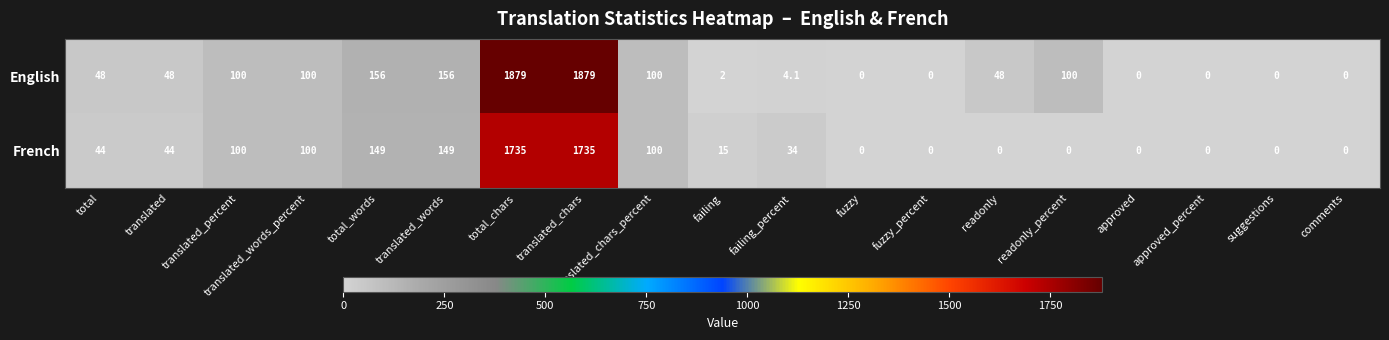

True or false: French has a value of 0.0 at fuzzy_percent.

True